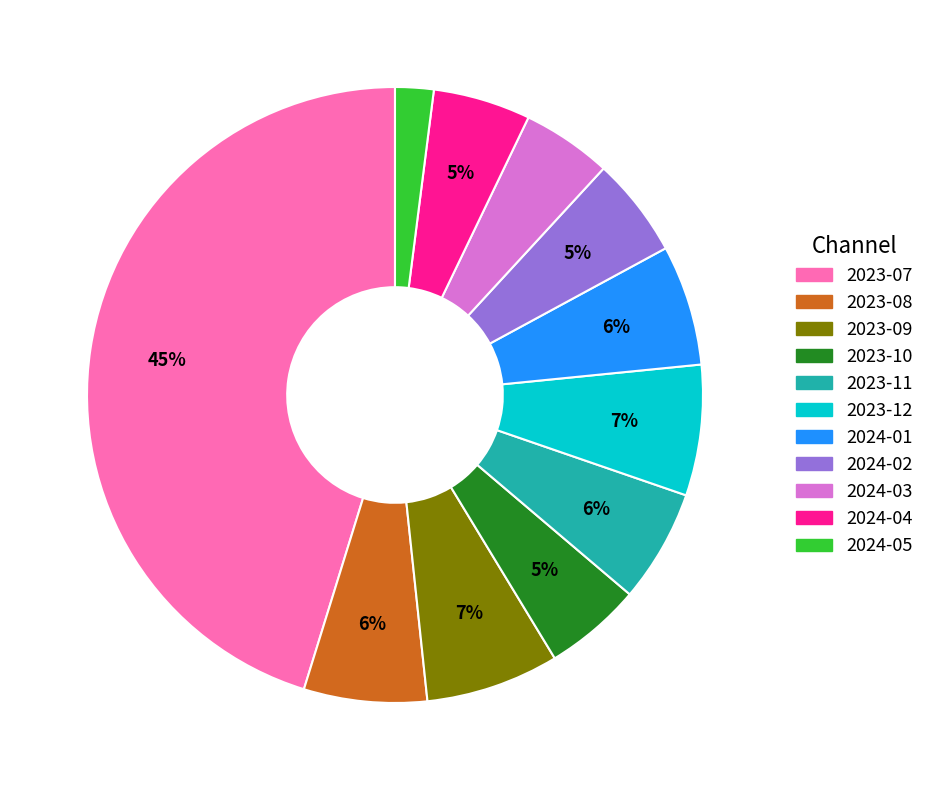

How many segments does this pie chart have?

11